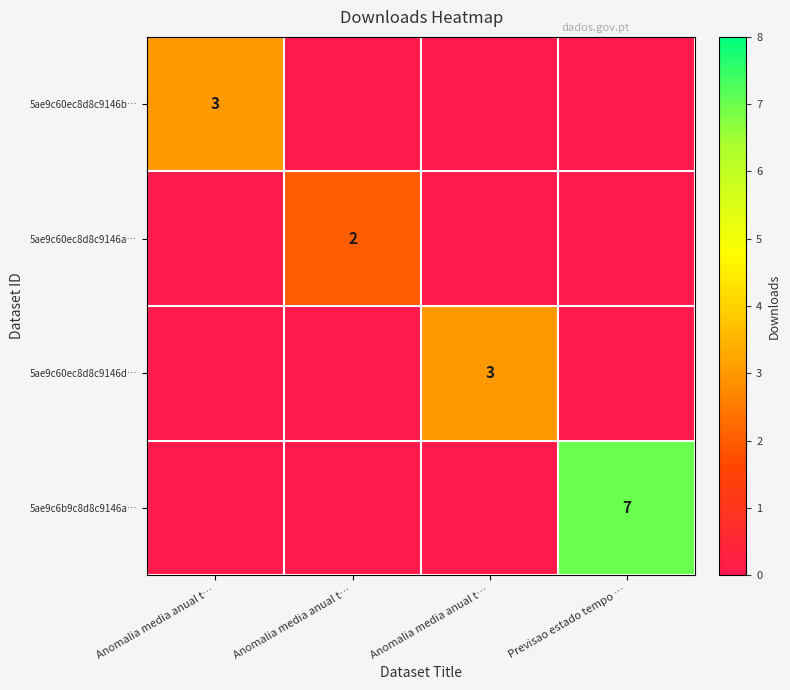

The value of 5ae9c60ec8d8c9146a… at Previsao estado tempo … is 0. True or false?

True